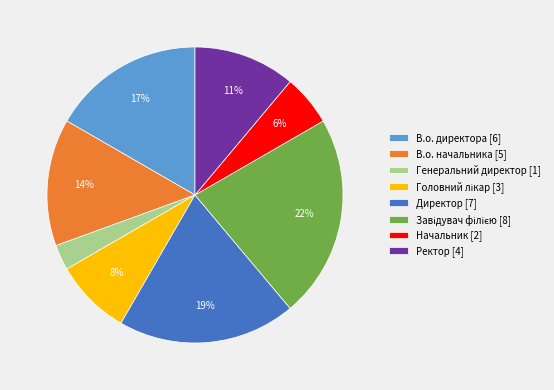

To the nearest percent, what is the average slice percentage?

12%